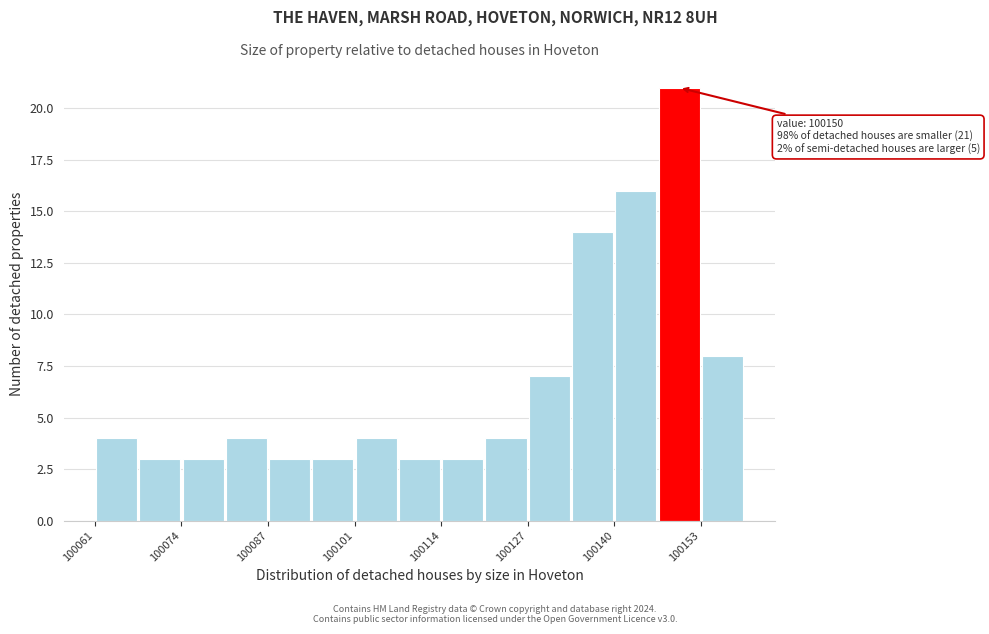

Around what value on the x-axis is the tallest bar? Give the approximate position of its centre, as read against the axis.

100150